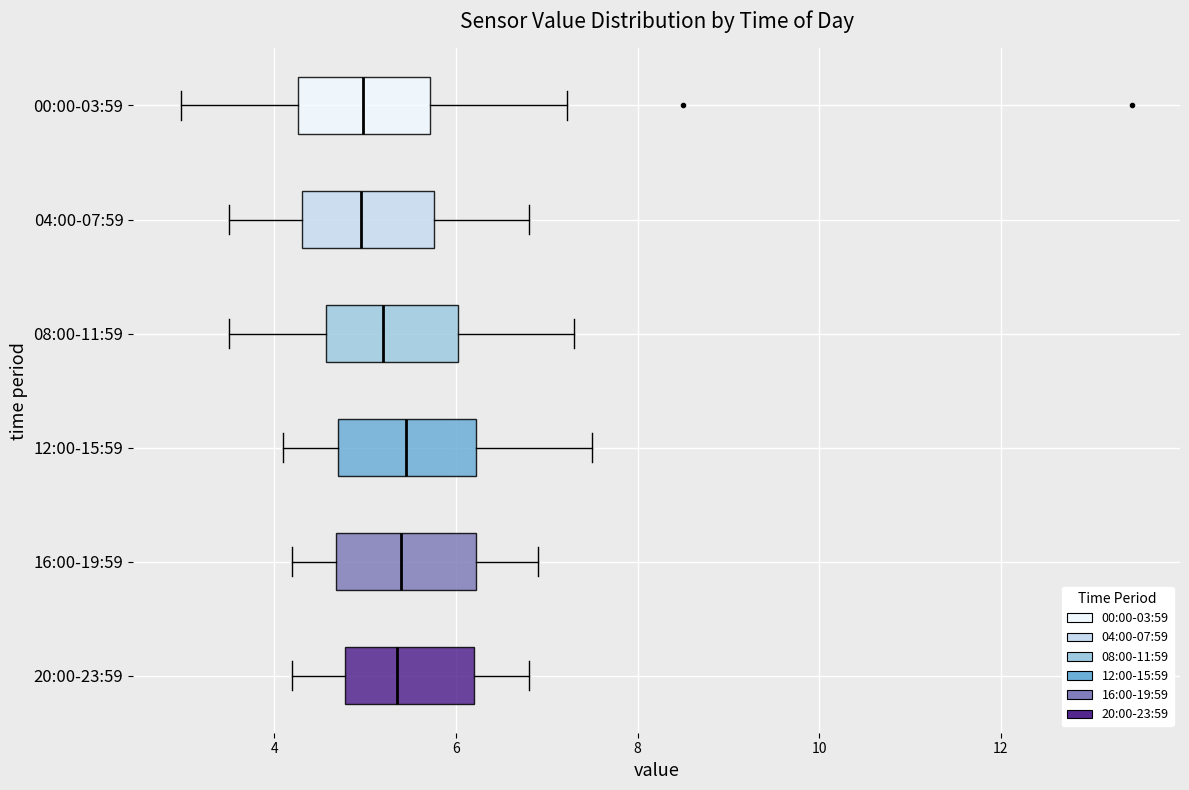

Where does the right whisker of the box for 08:00-11:59 end on the x-axis? The values are not printed on the chart, so give them approximately, as read against the axis.

7.4